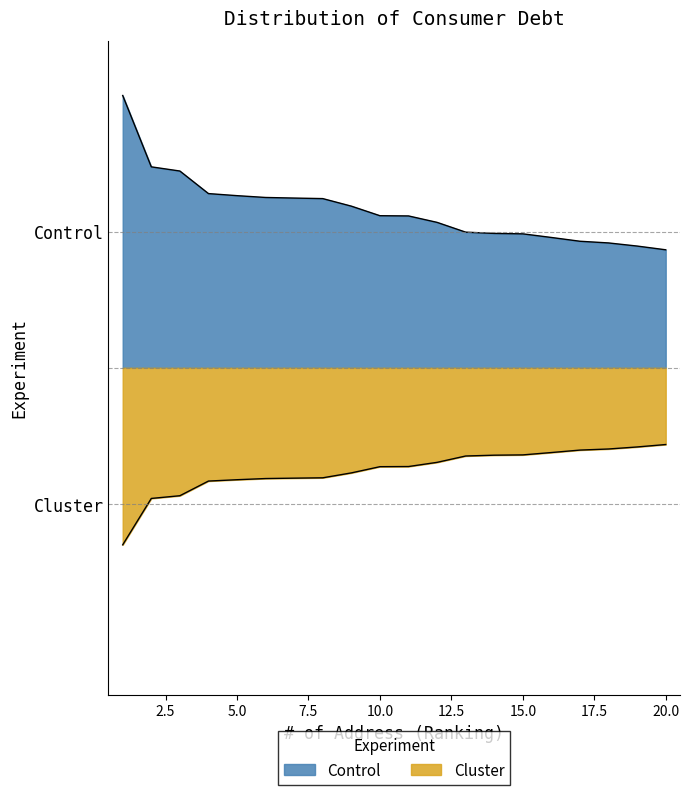

Reading left to right, list all the values displayed in this chart.

Cluster: 1.0	0.7	0.7	0.6	0.6	0.6	0.6	0.6	0.6	0.6	0.6	0.5	0.5	0.5	0.5	0.5	0.5	0.5	0.4	0.4
Control: -0.7	-0.5	-0.5	-0.4	-0.4	-0.4	-0.4	-0.4	-0.4	-0.4	-0.4	-0.3	-0.3	-0.3	-0.3	-0.3	-0.3	-0.3	-0.3	-0.3